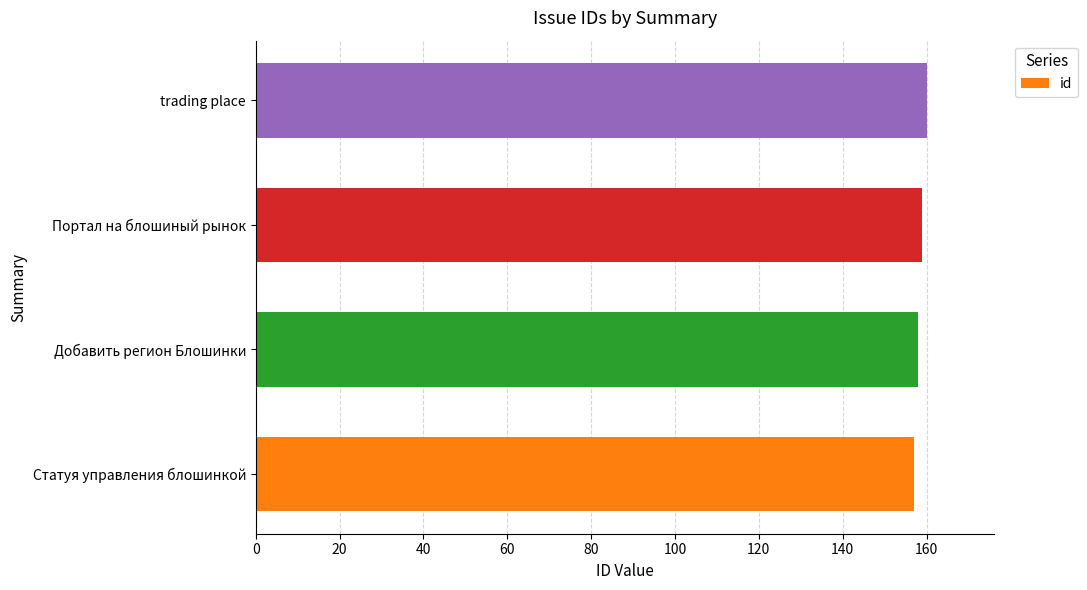

Are the bars horizontal?

Yes